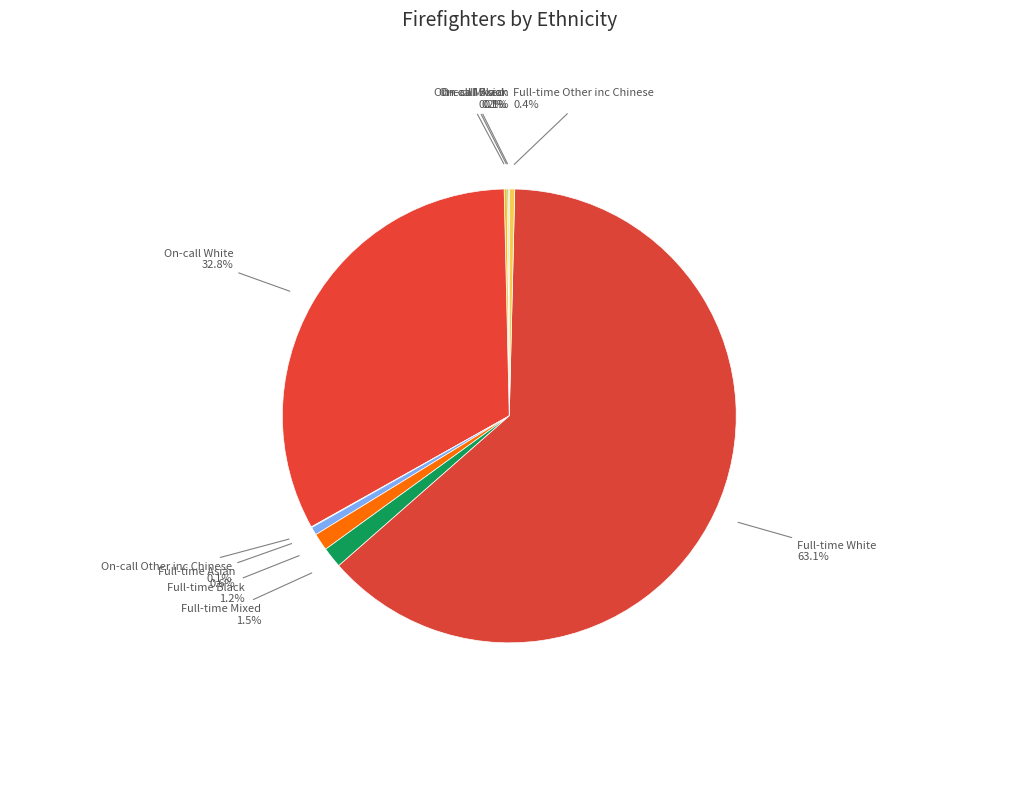

What percentage is NOT represented by Full-time Other inc Chinese?

99.6%